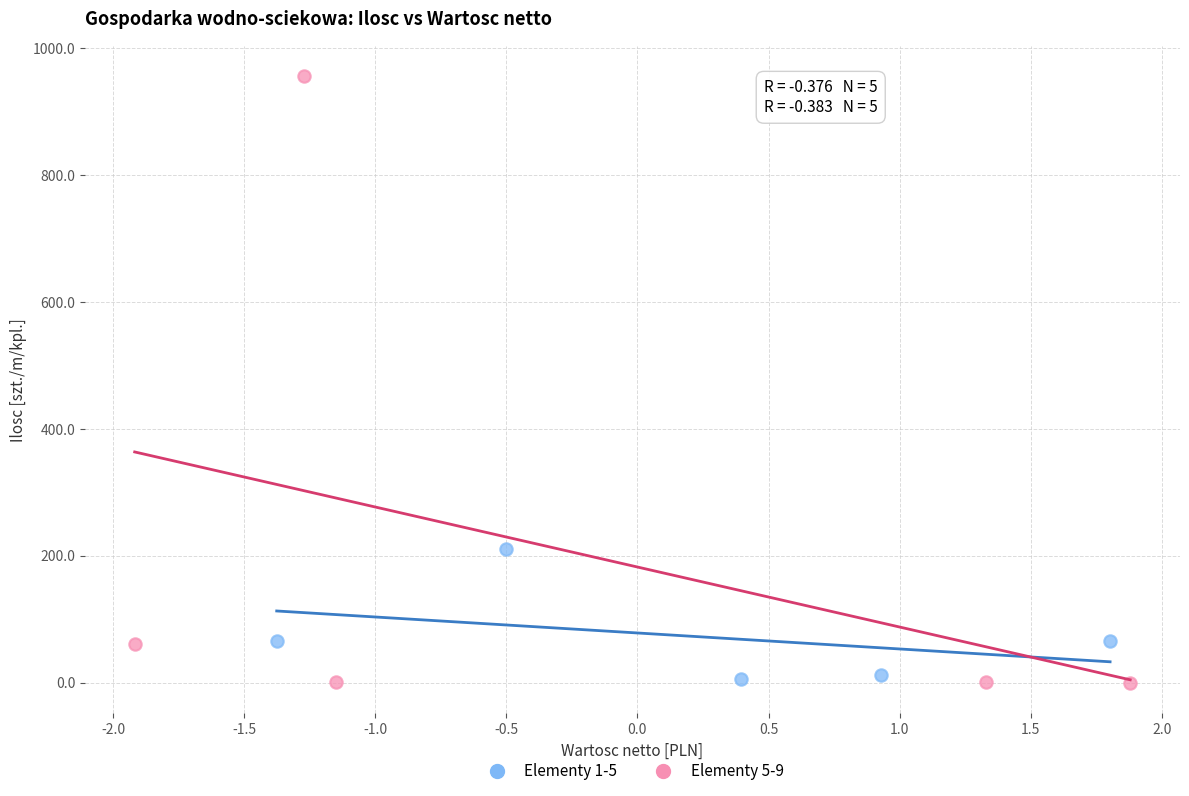

Which series has the largest Y range (max minus min)?

Elementy 5-9